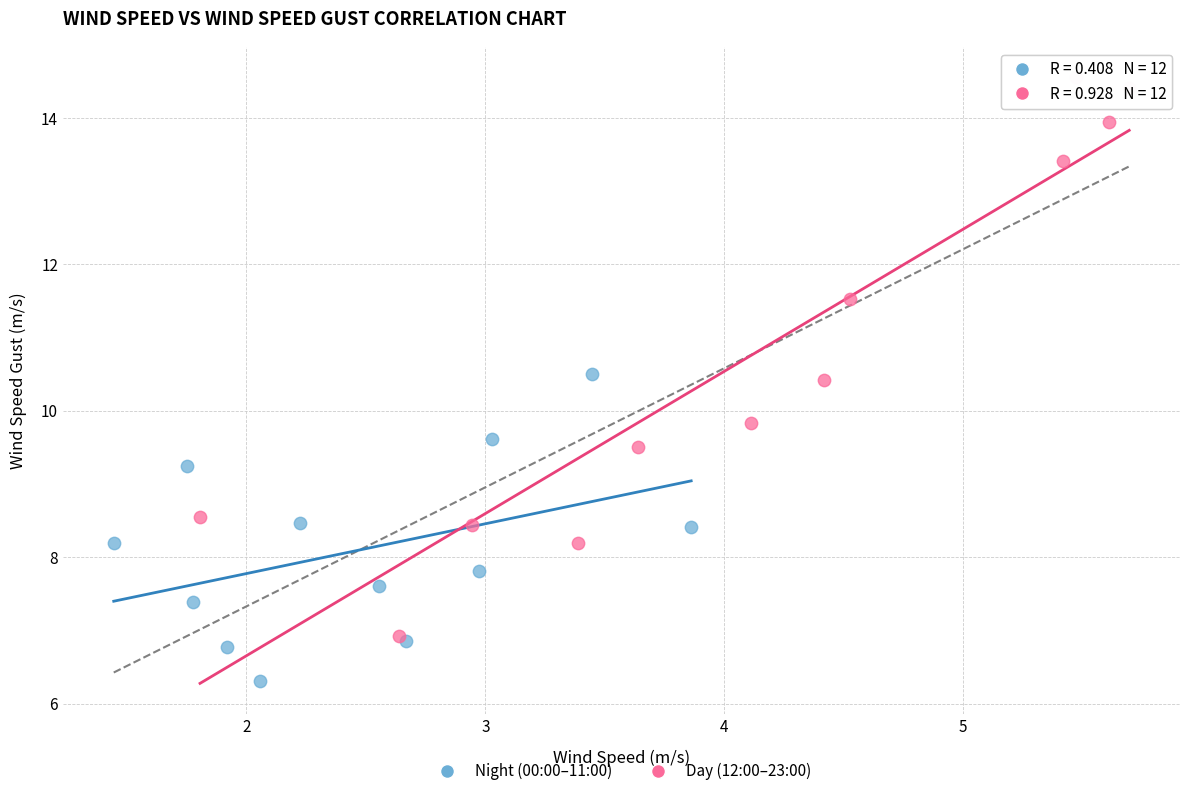

Which series contains the highest Y value?

Day (12:00–23:00)